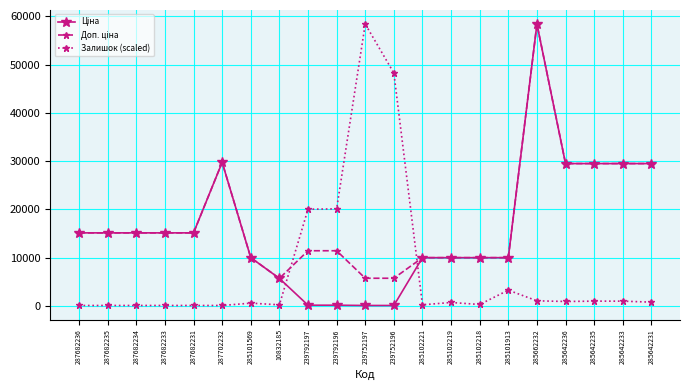

Count the number of categories in the chart.

21